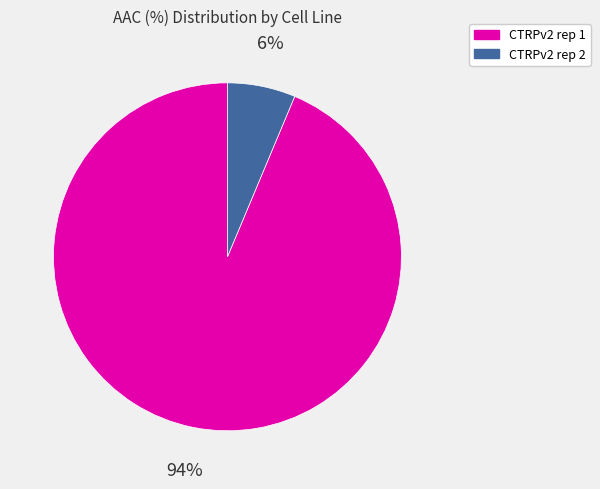

How many slices are in this pie chart?

2